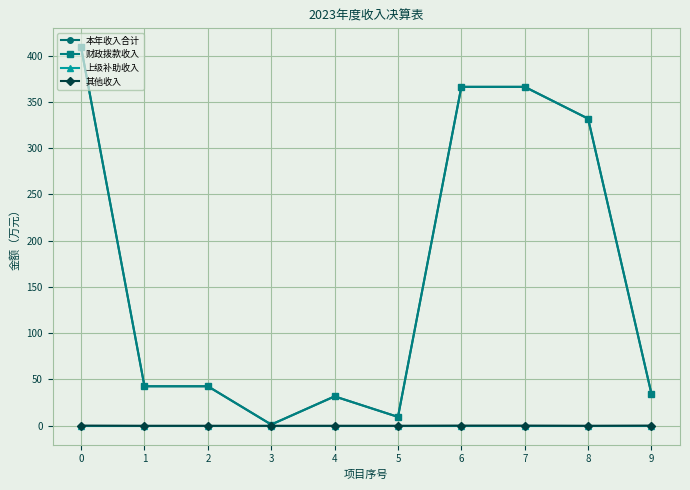

The value of 本年收入合计 at 7 is 366.2. True or false?

True